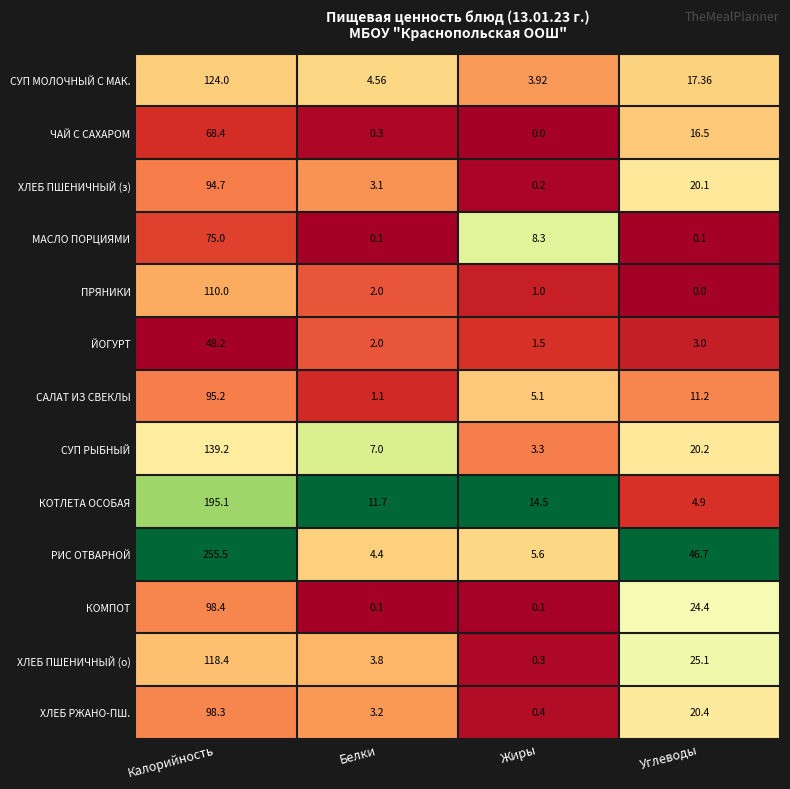

How many series are shown in this chart?

13